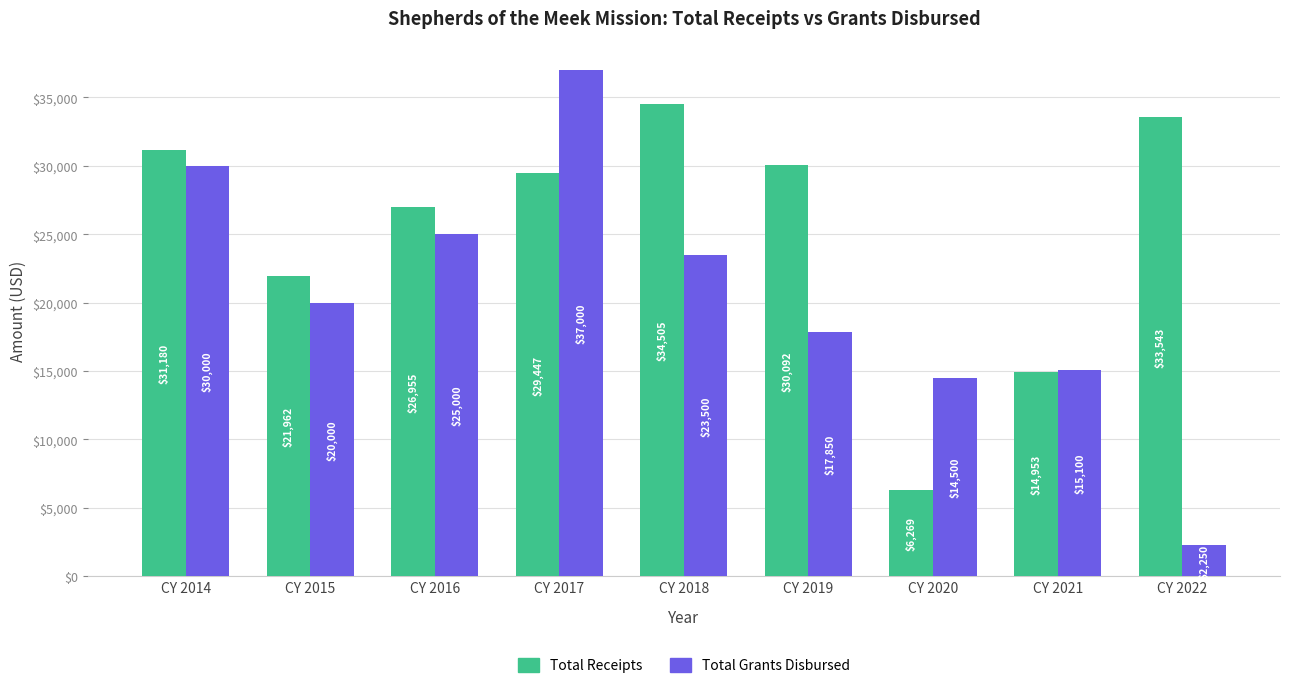

At which label does Total Grants Disbursed reach its peak?

CY 2017